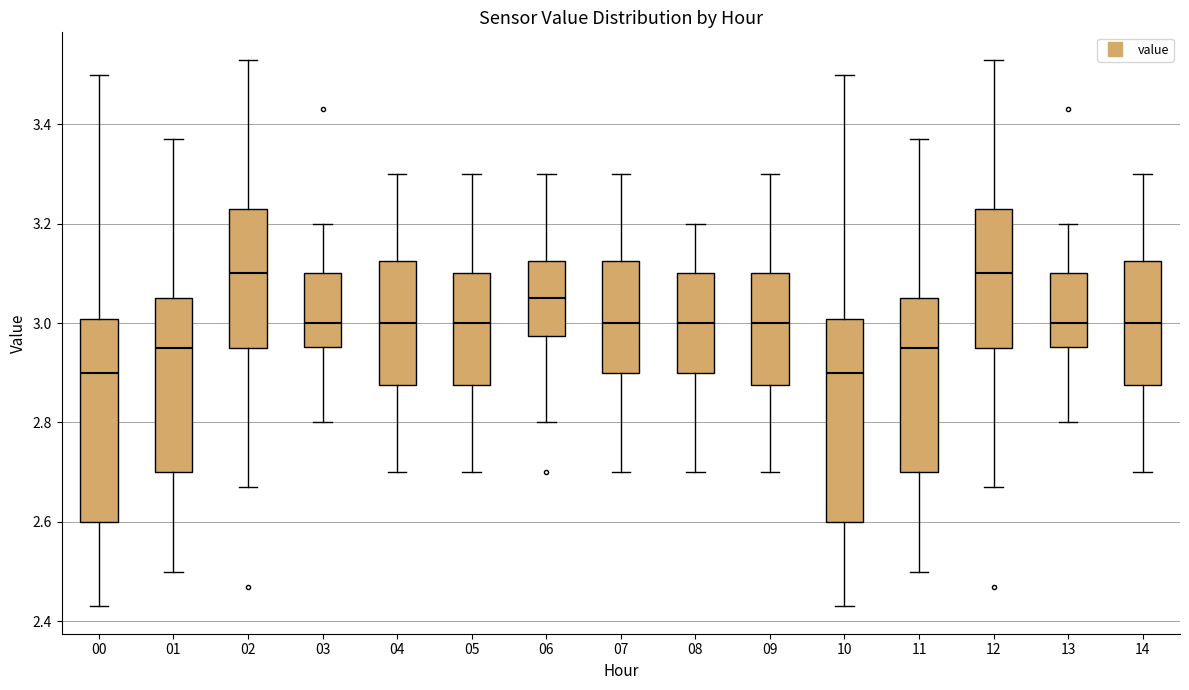

Where does the lower whisker of the box at x = 00 end on the y-axis? The values are not printed on the chart, so give them approximately, as read against the axis.

2.44